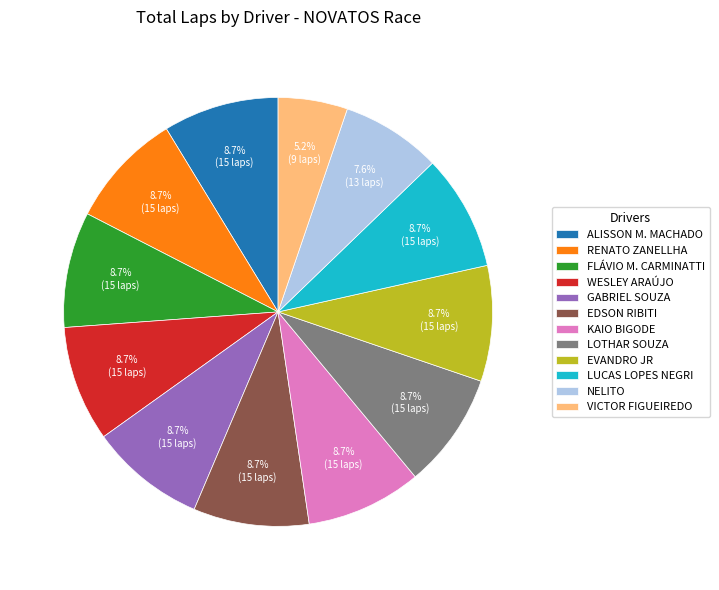

To the nearest percent, what percentage of the pie is VICTOR FIGUEIREDO?

5%